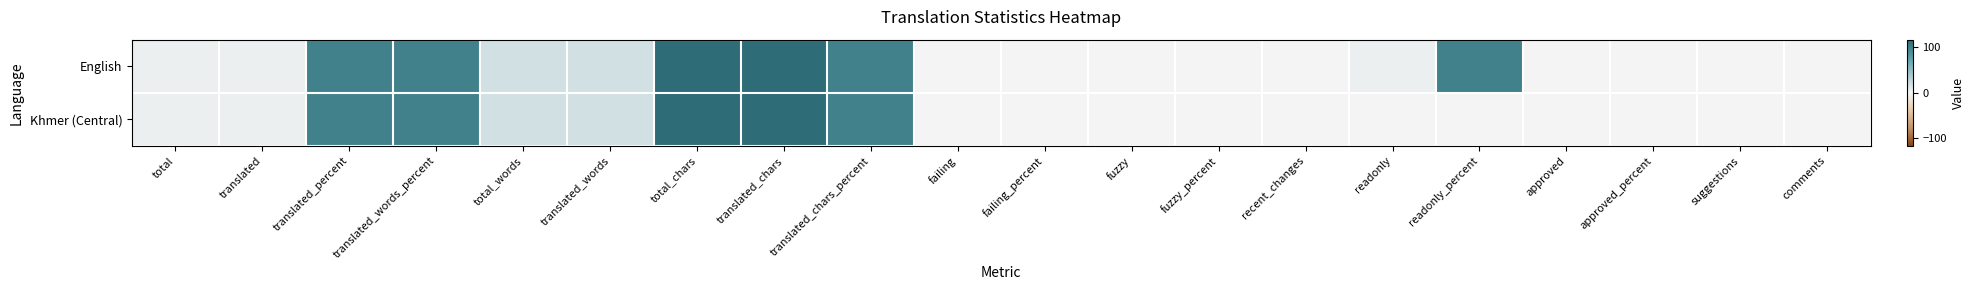

What is the total value across all series at translated_words_percent?

200